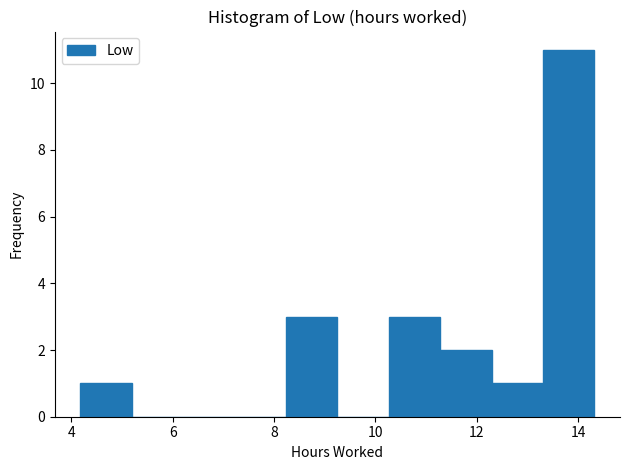

Reading left to right, transcribe this chart: for each bar, give the range it covers on the x-axis and its height. Neither the bar edges nor the heights are printed on the chart, so give them approximately, as read against the axes.

4.2 to 5.2: 1
5.2 to 6.2: 0
6.2 to 7.2: 0
7.2 to 8.2: 0
8.2 to 9.2: 3
9.2 to 10.2: 0
10.2 to 11.2: 3
11.2 to 12.2: 2
12.2 to 13.4: 1
13.4 to 14.4: 11